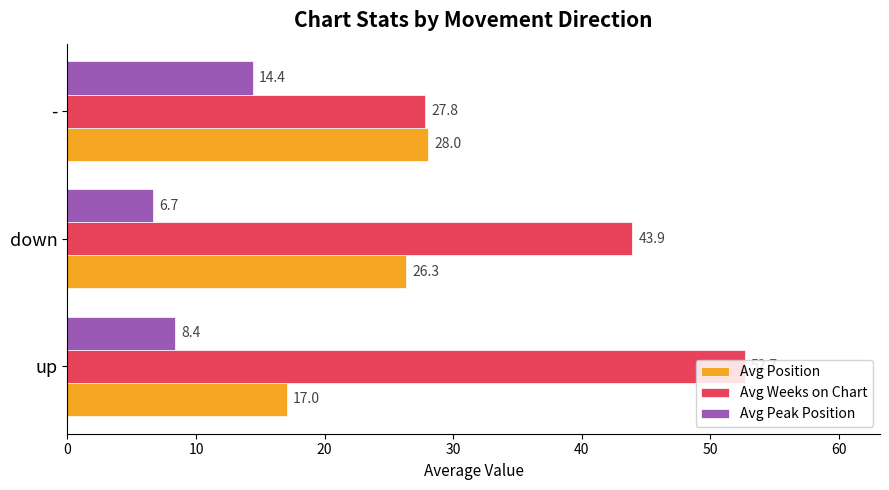

Rank the series at - from highest to lowest value.

Avg Position, Avg Weeks on Chart, Avg Peak Position